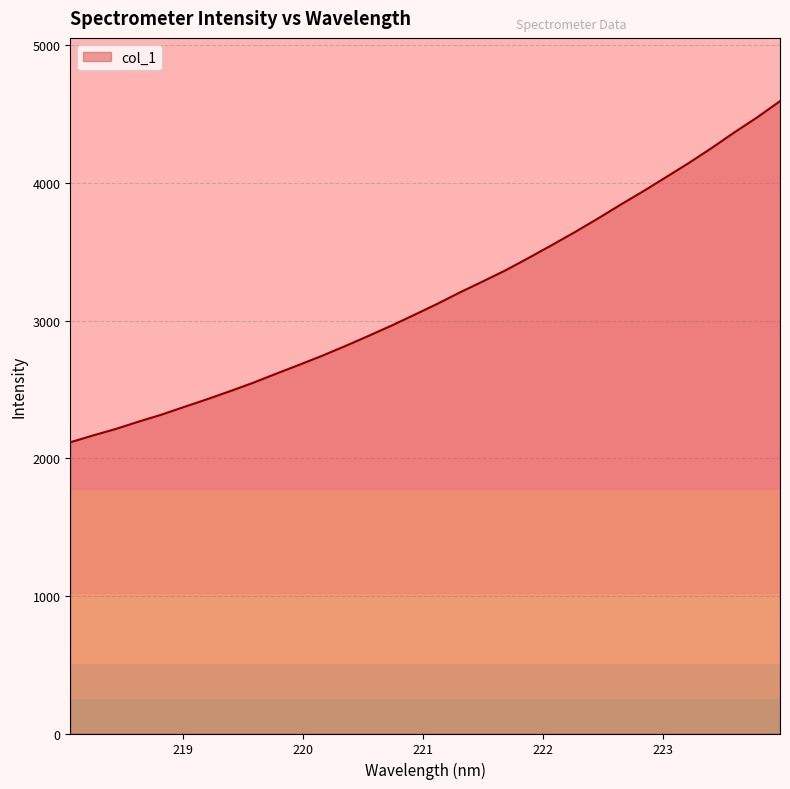

What is the maximum value shown in the chart?

4595.4